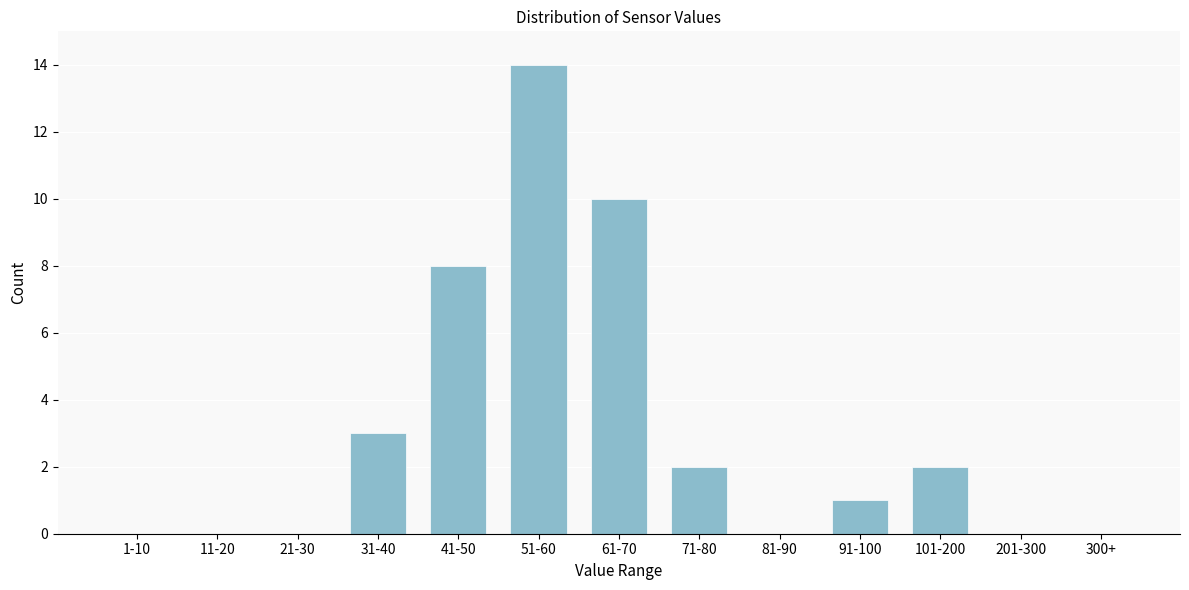

Reading left to right, transcribe all the data shown in this chart.

1-10=0	11-20=0	21-30=0	31-40=3	41-50=8	51-60=14	61-70=10	71-80=2	81-90=0	91-100=1	101-200=2	201-300=0	300+=0